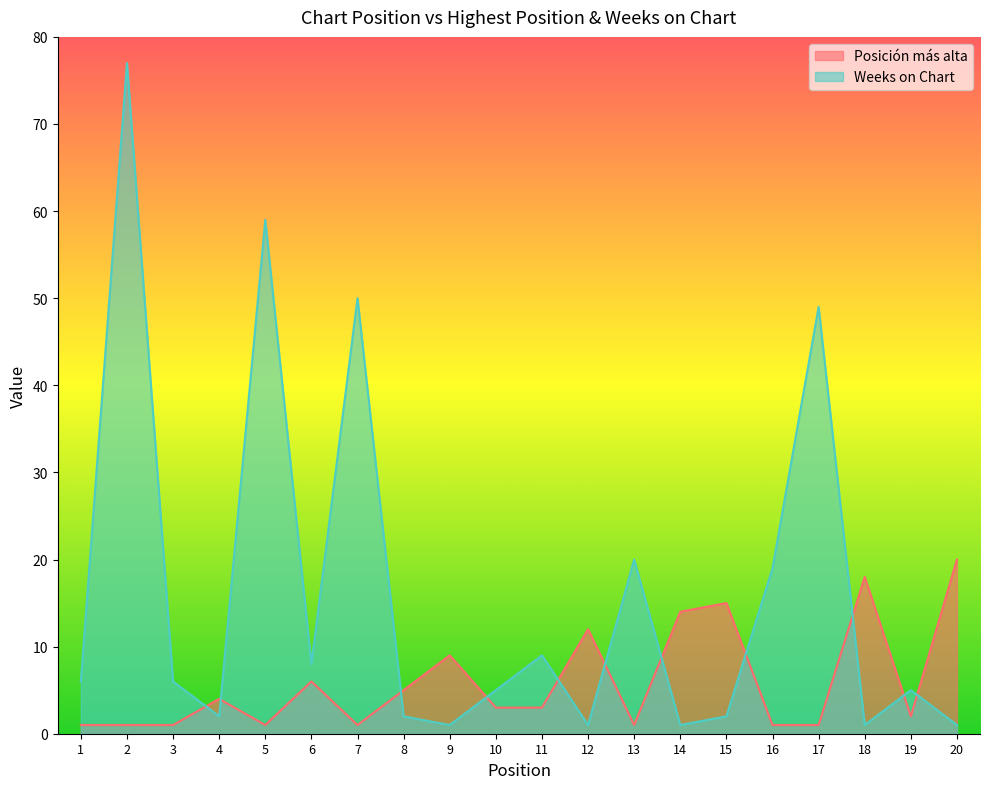

How many interior local valleys does the Posición más alta series have?

4